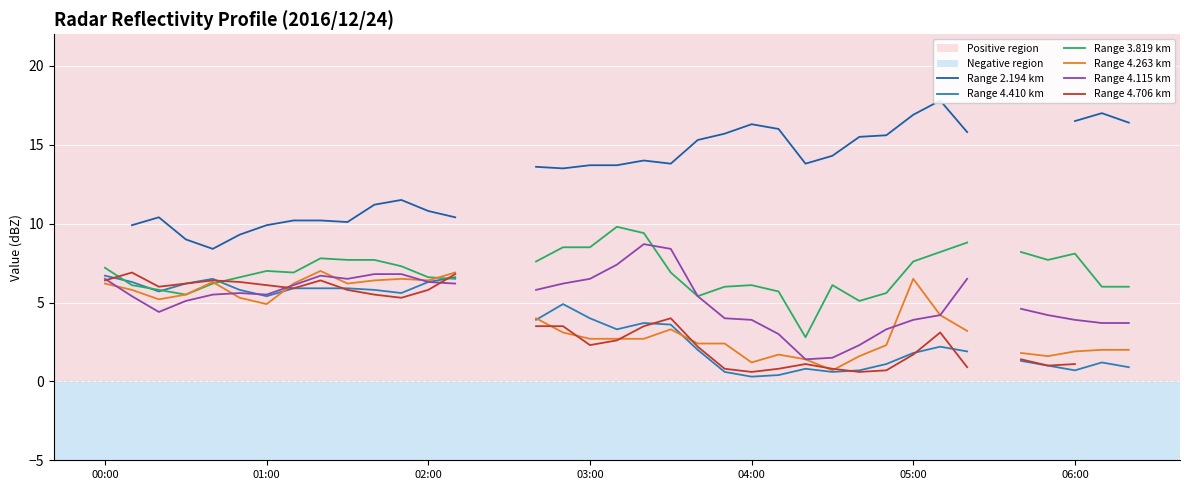

At which category is the sum across all series the highest?

8